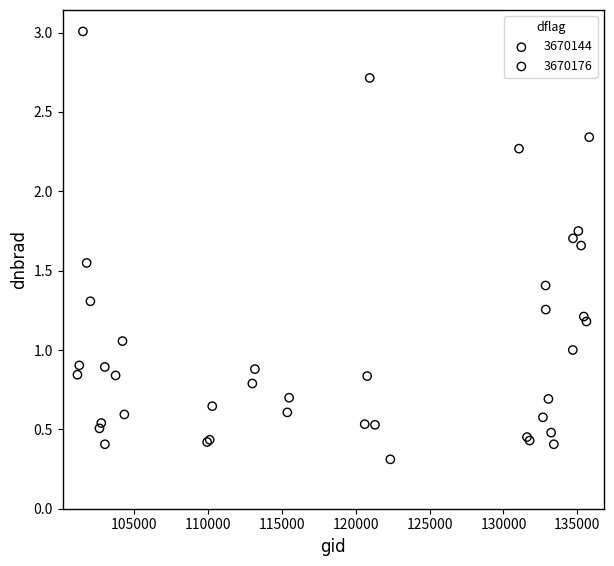

Which series has the largest Y range (max minus min)?

3670144